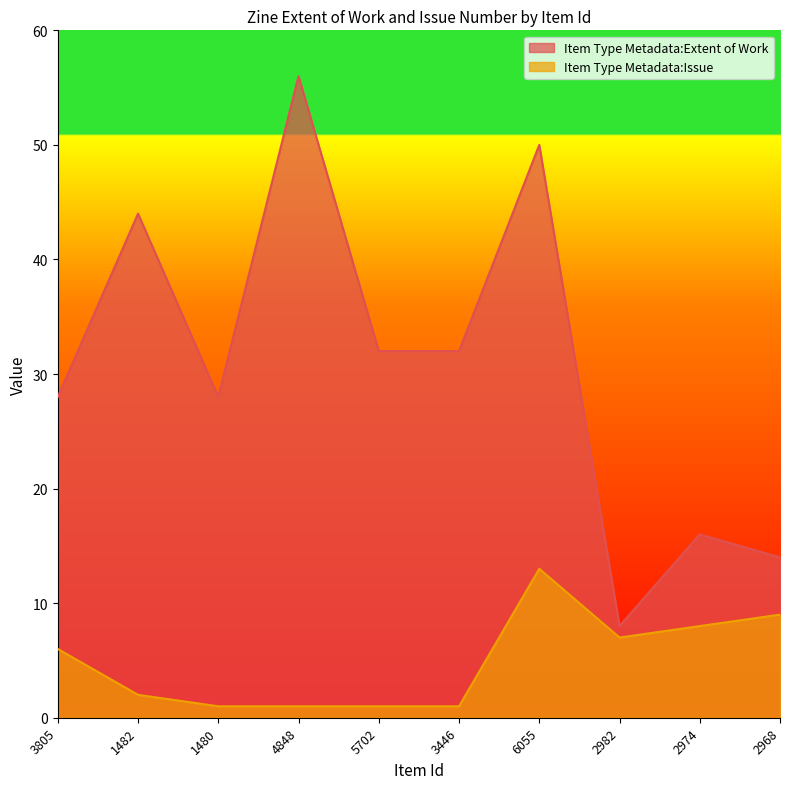

True or false: Item Type Metadata:Extent of Work has more than 2 interior local peaks.

True